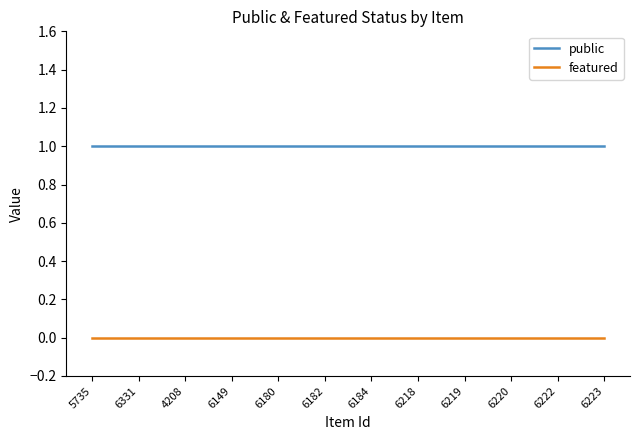

At 6331, list the series in order from smallest to largest.

featured, public